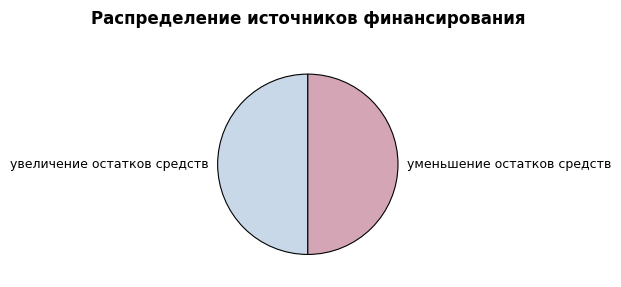

How many slices are in this pie chart?

2